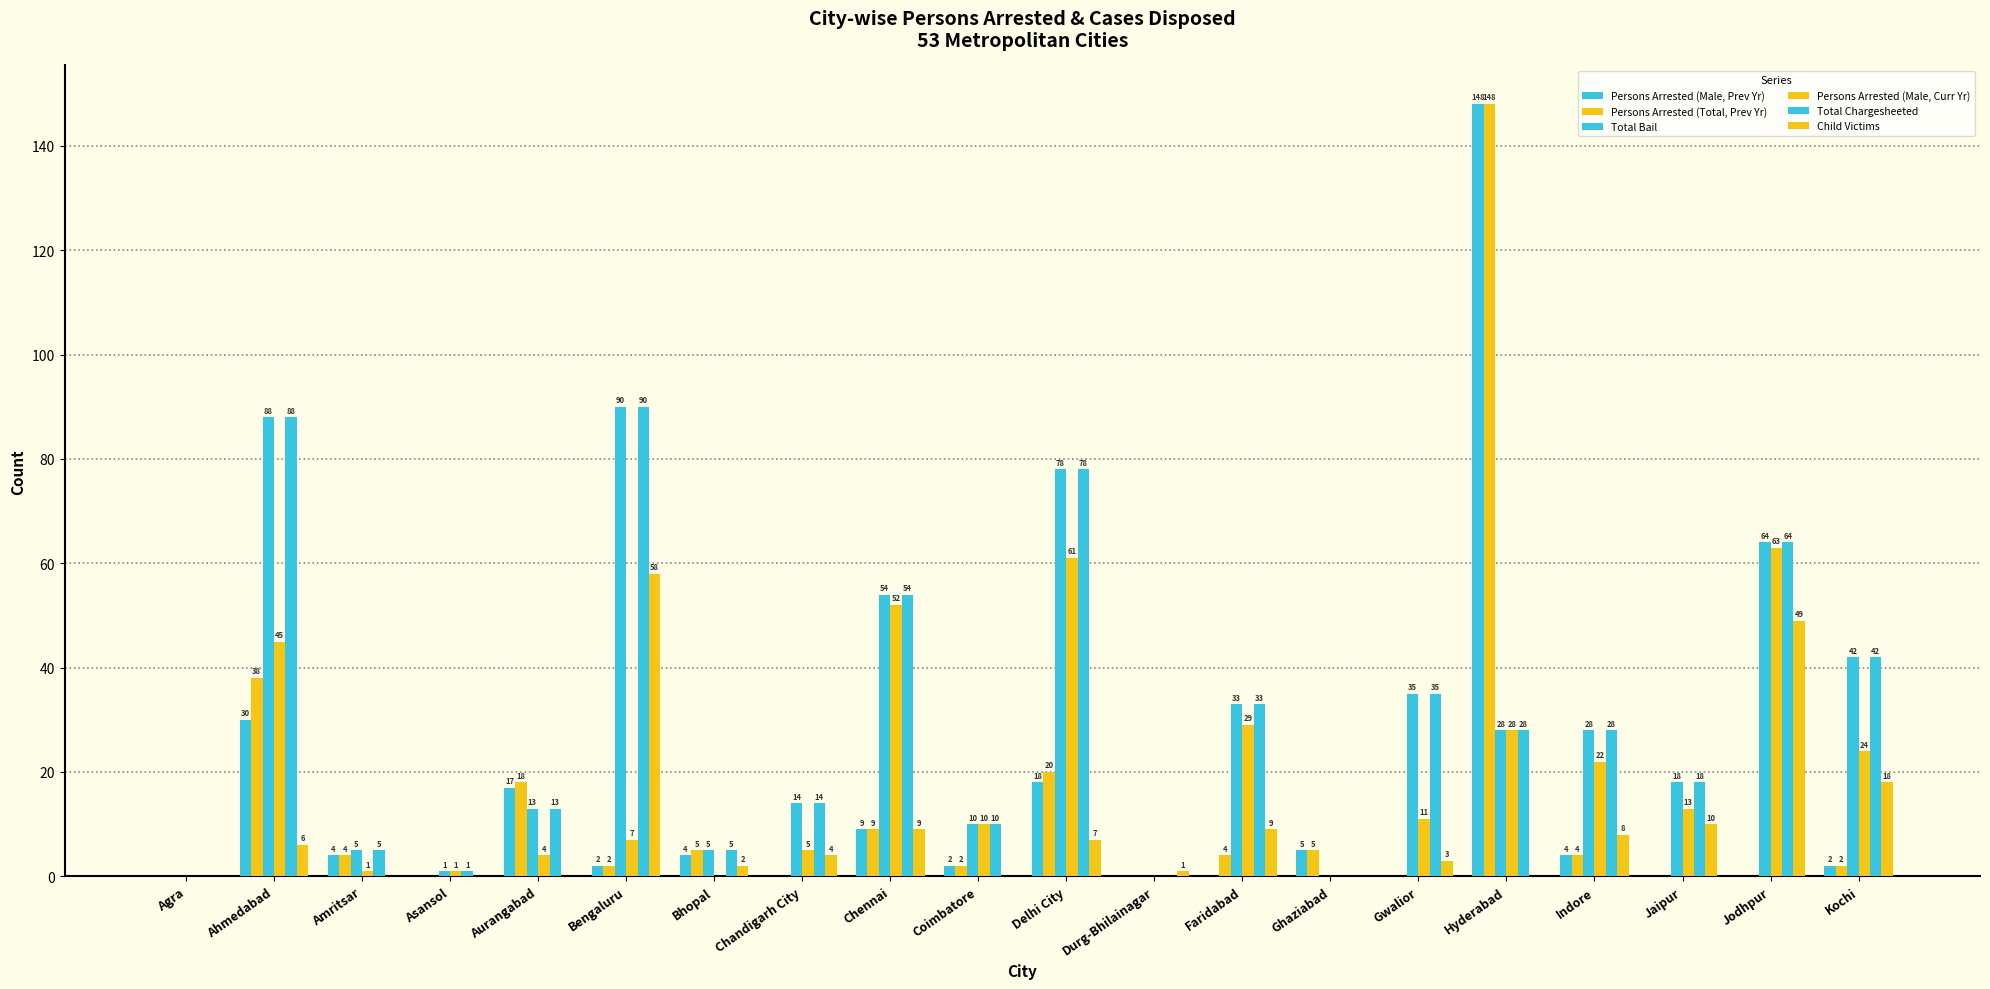

True or false: Total Bail has a value of 2 at Asansol.

False